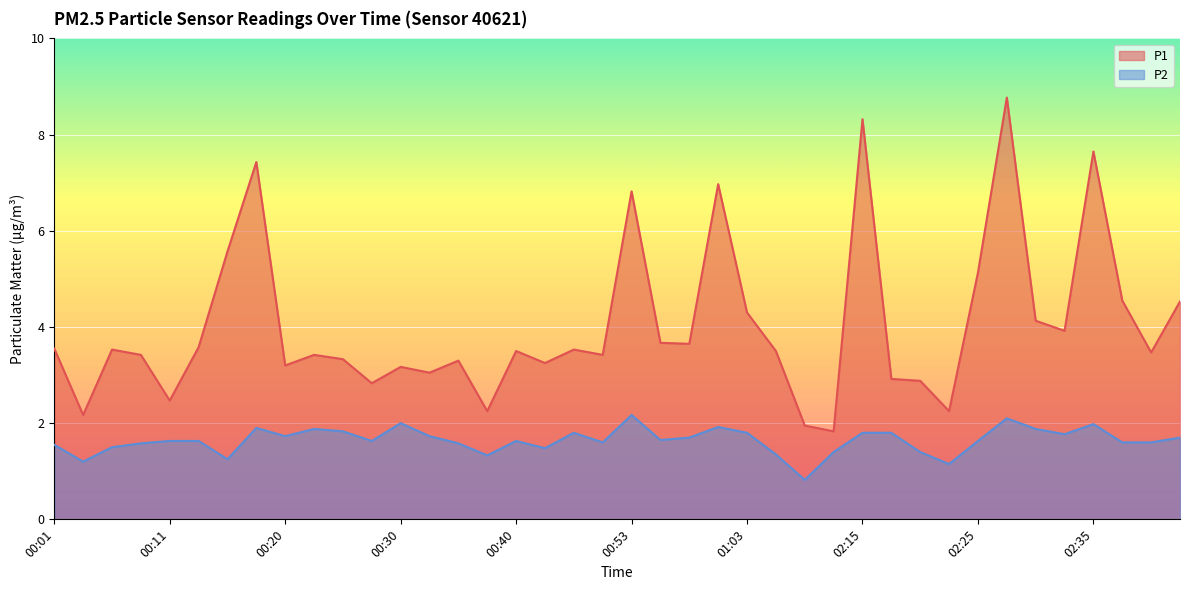

What is the label of the 28th point from the right?

00:30